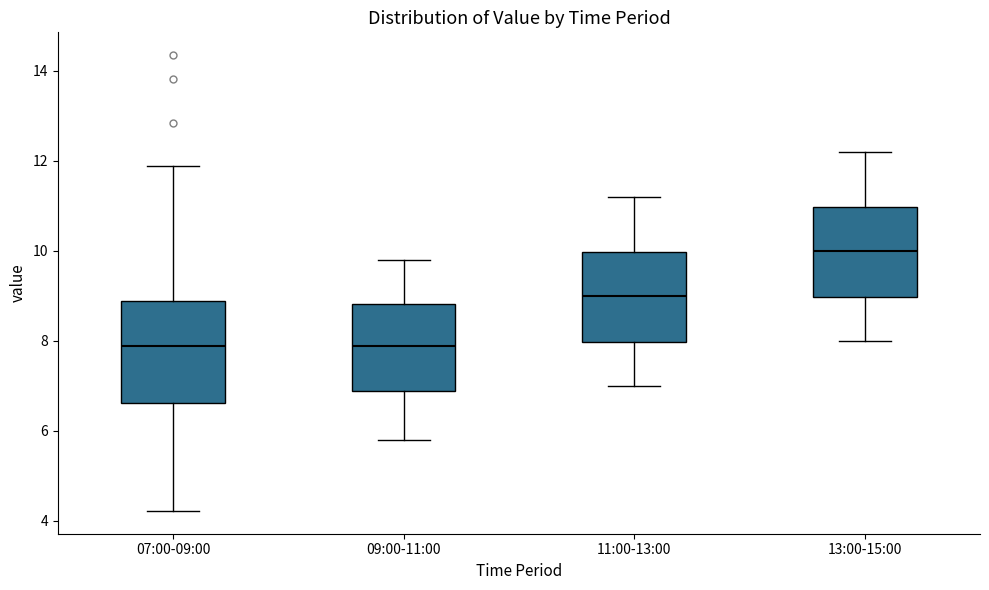

Reading left to right, read every box against the y-axis: the position of its median line, the range the box covers, and the ends of its whiskers. The values are not printed on the chart, so give them approximately, as read against the axis.

07:00-09:00: median 7.8, box 6.6 to 8.8, whiskers 4.2 to 11.8
09:00-11:00: median 7.8, box 6.8 to 8.8, whiskers 5.8 to 9.8
11:00-13:00: median 9.0, box 8.0 to 10.0, whiskers 7.0 to 11.2
13:00-15:00: median 10.0, box 9.0 to 11.0, whiskers 8.0 to 12.2